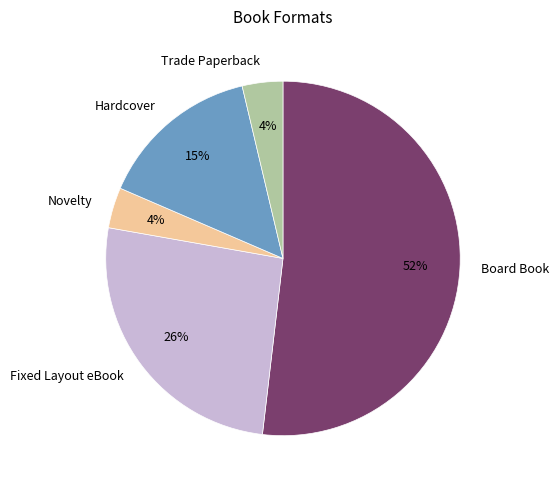

What percentage is the Trade Paperback slice, to the nearest percent?

4%